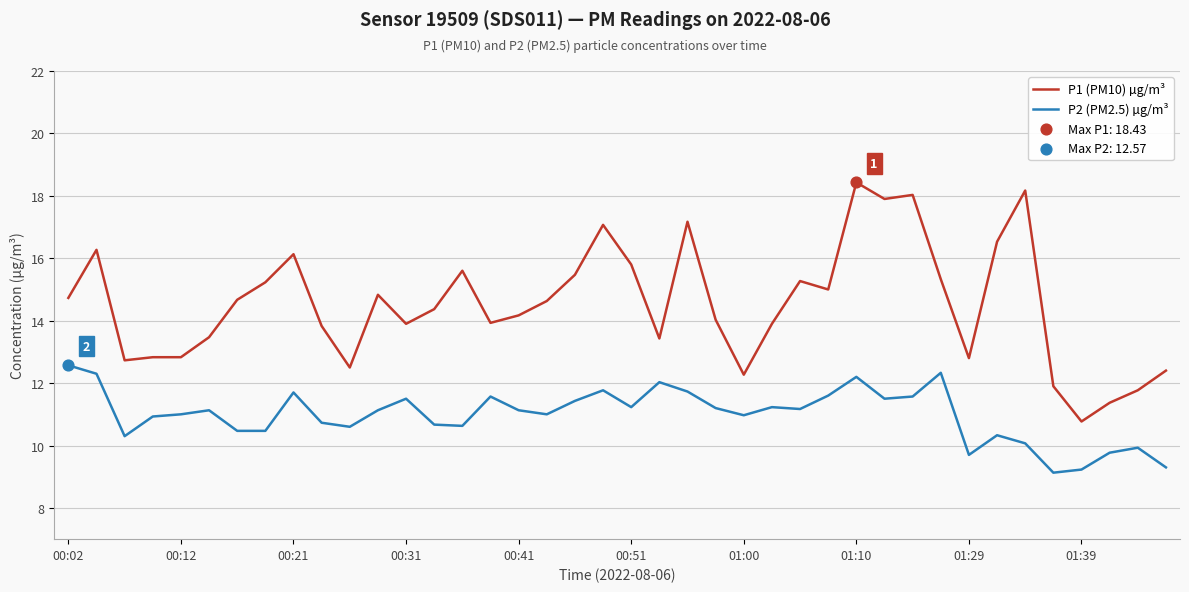

Which series has the widest spread of values?

P1 (PM10) µg/m³